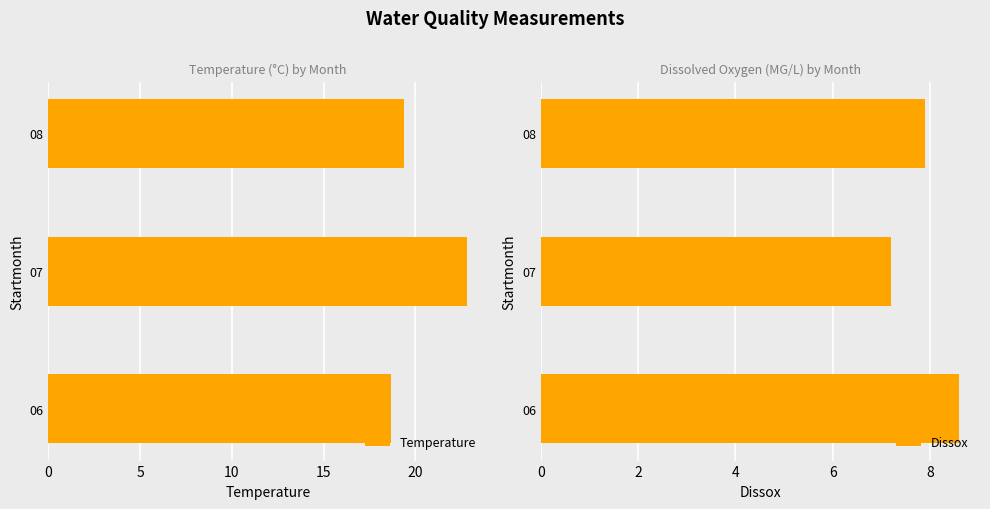

The value of Temperature at 08 is 9.6. True or false?

False